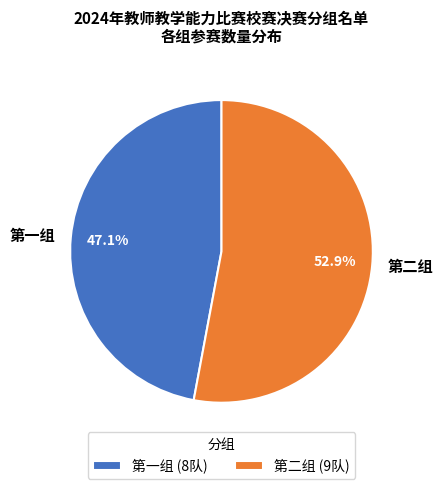

What is the total percentage of 第一组 and 第二组?

100.0%